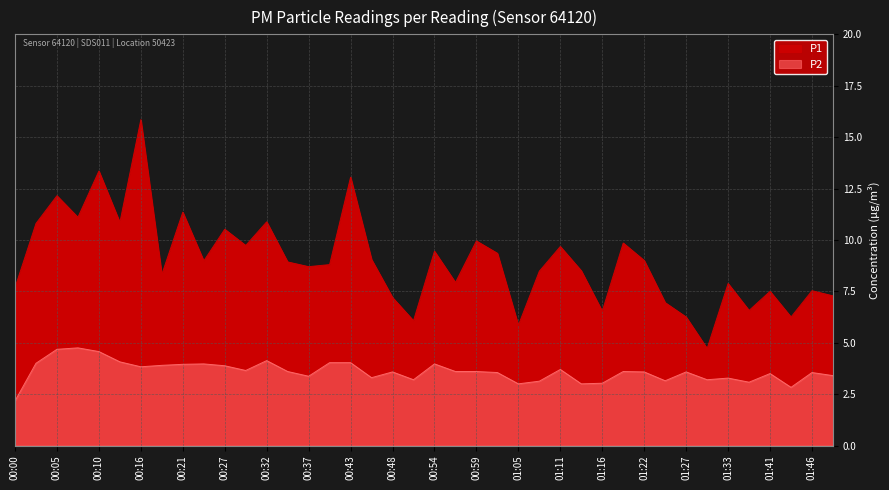

What is the label of the 1st point from the left?

00:00